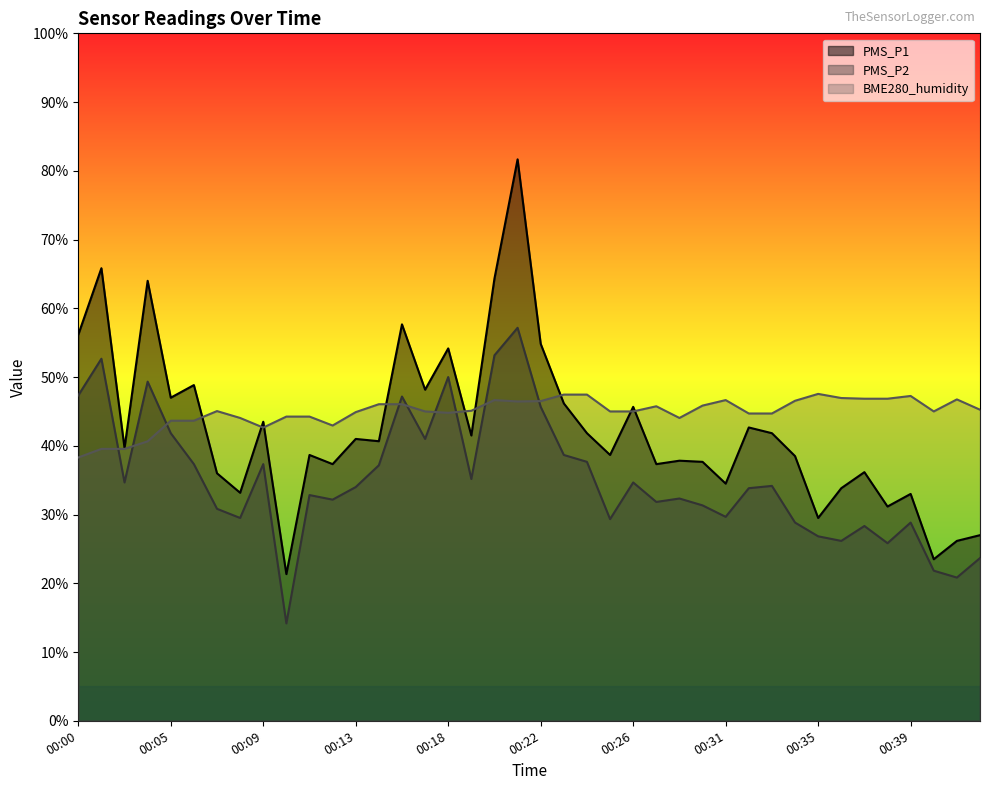

What is the greatest value displayed?

81.7